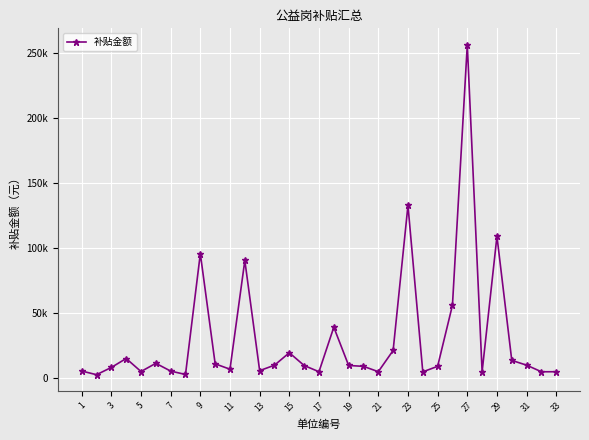

Where is the data nearest to the value 129334?

23